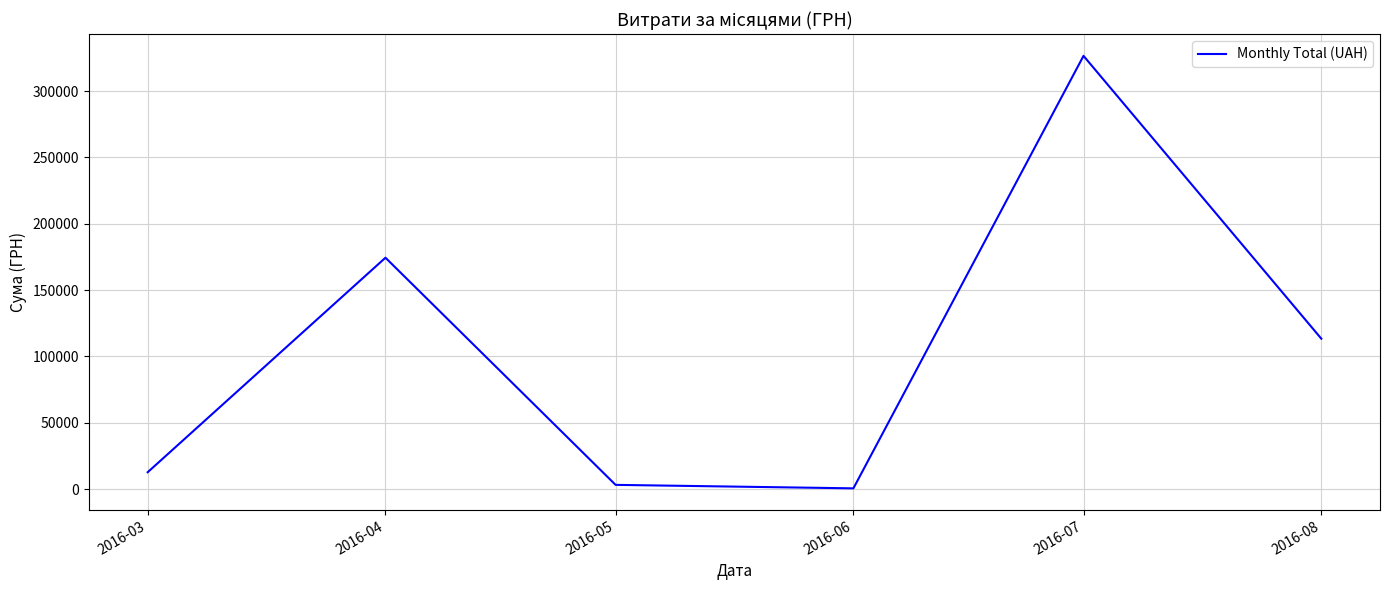

Approximately how many times larger is the value at 2016-07 compared to 2016-06?

544.3